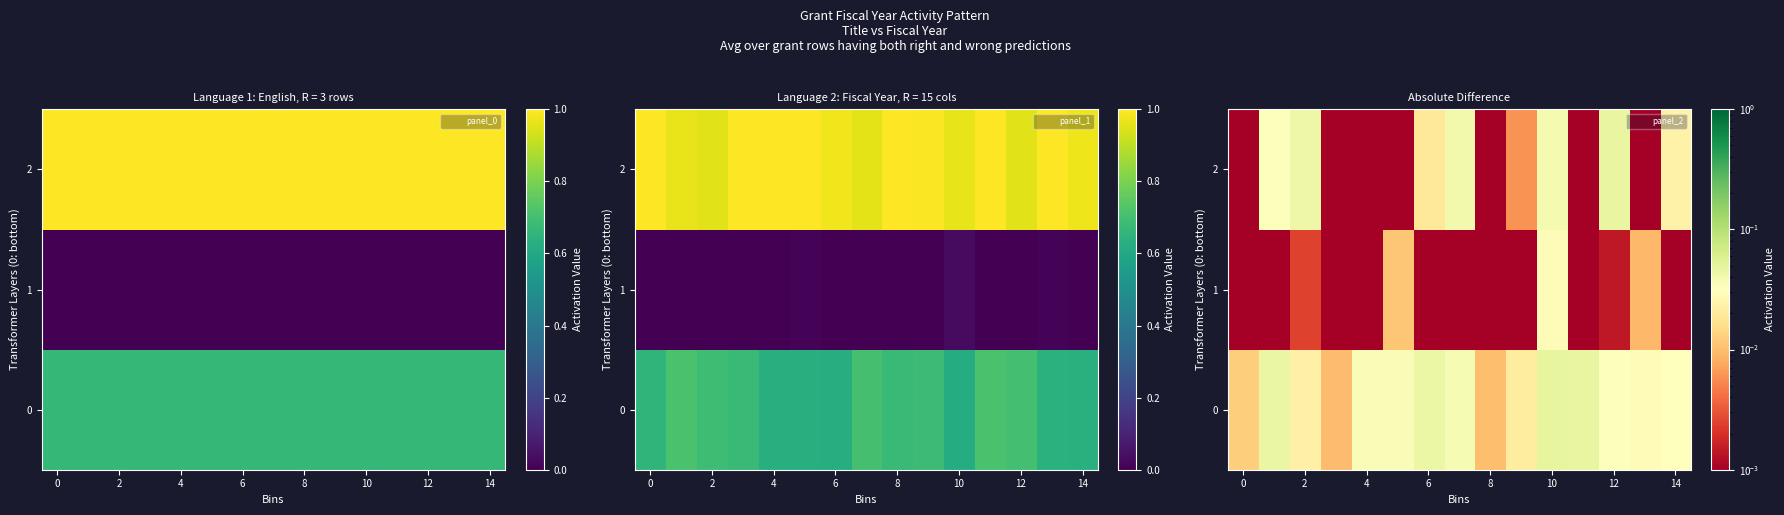

Which label corresponds to the largest value in the chart?

10